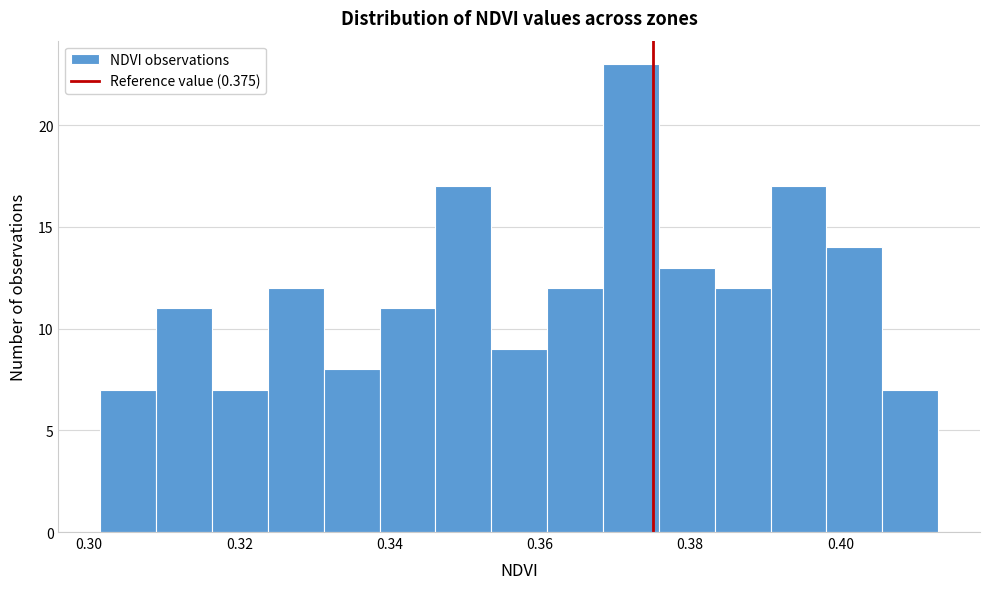

Read against the x-axis, roughly where is the centre of the tallest bar?

0.372